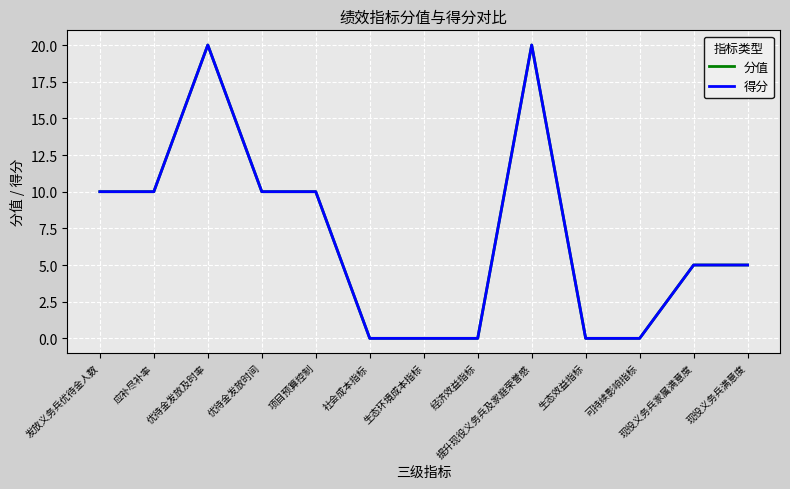

Does the chart display data point markers on the line(s)?

No